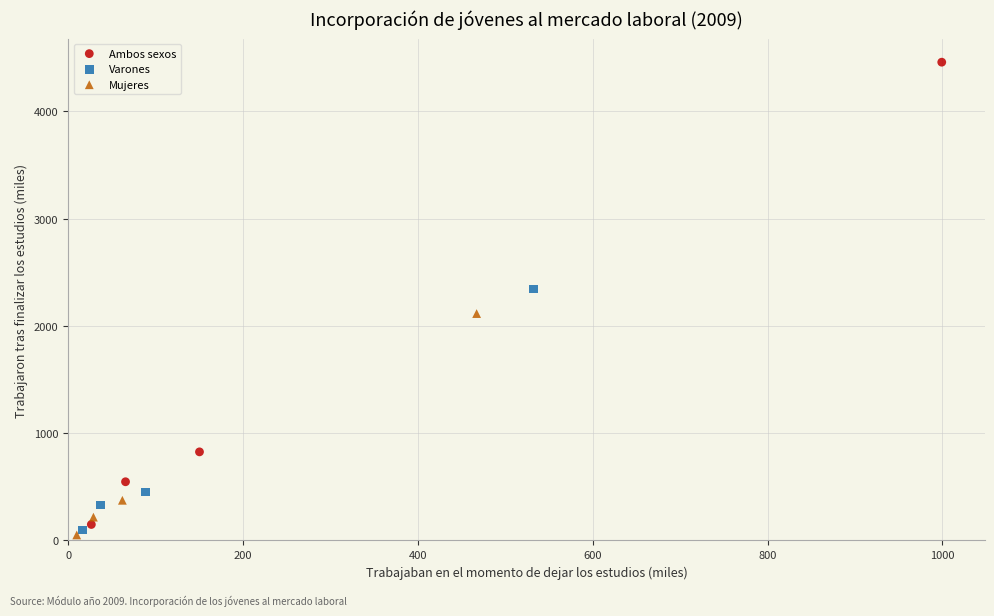

What are all the series names shown in the legend?

Ambos sexos, Varones, Mujeres